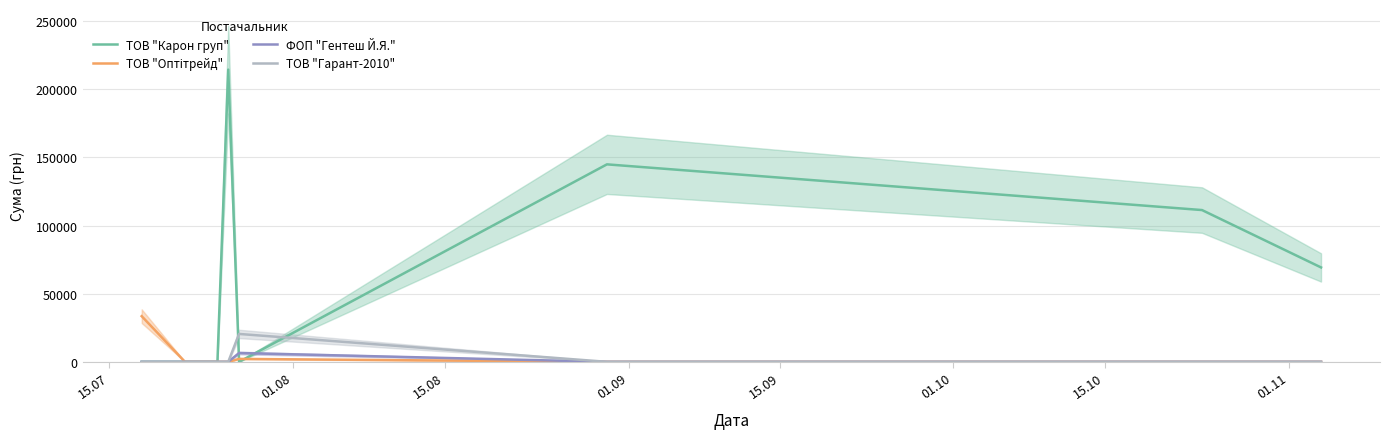

How many distinct data groups are displayed?

4